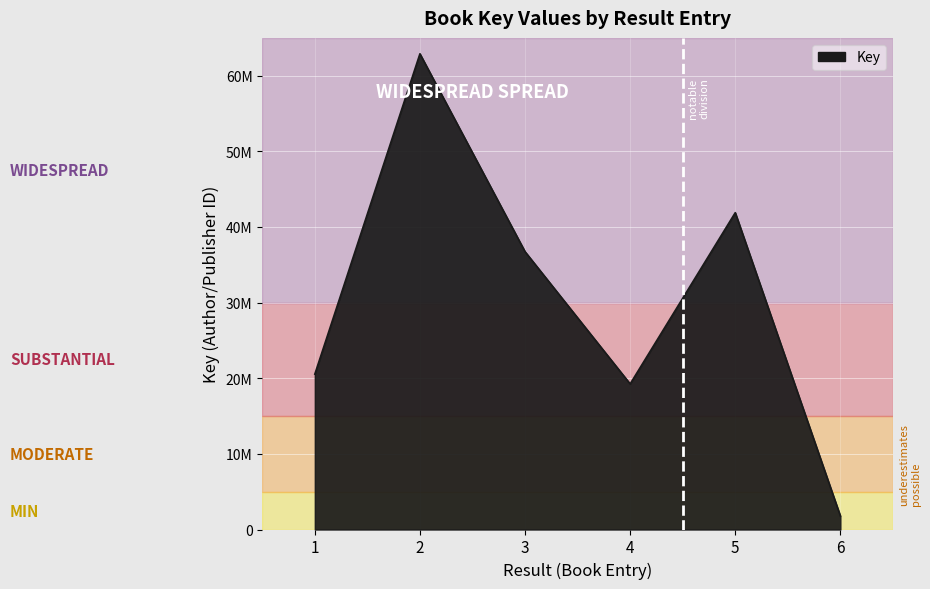

What is the average value?

30516257